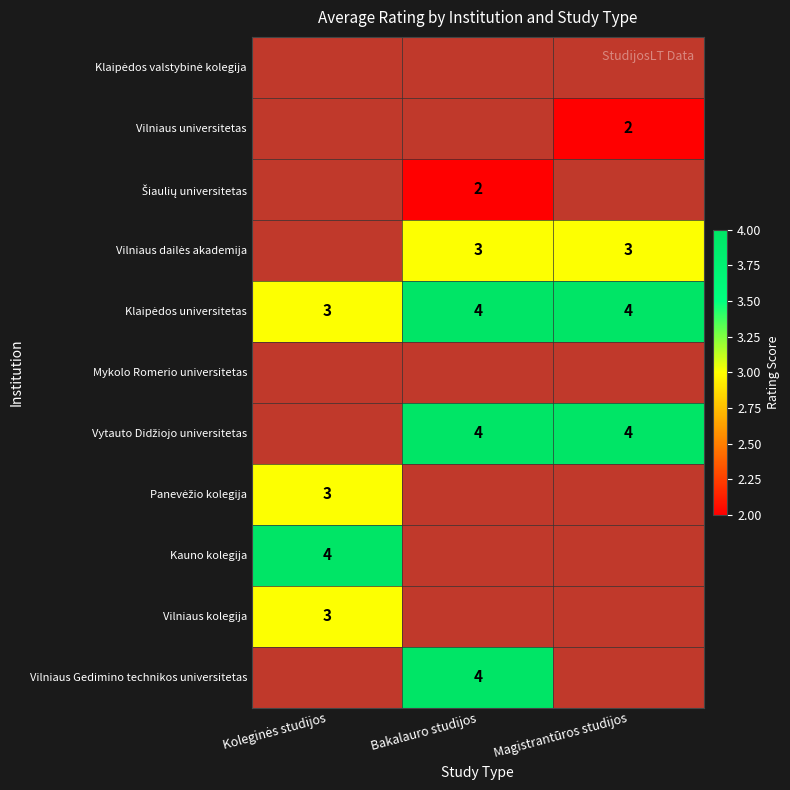

What is the maximum value shown in the chart?

4